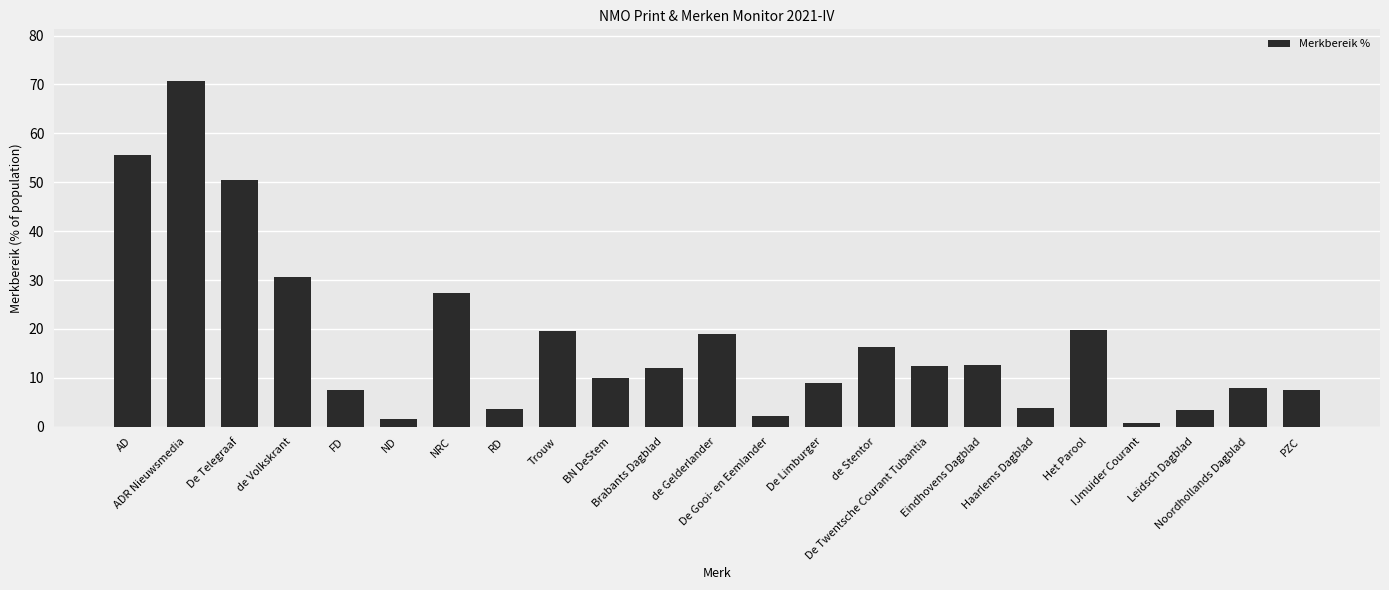

Which label corresponds to the smallest value in the chart?

IJmuider Courant